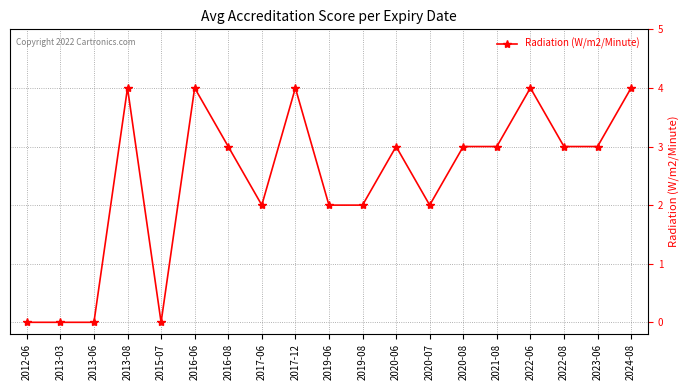

How many series are shown in this chart?

1